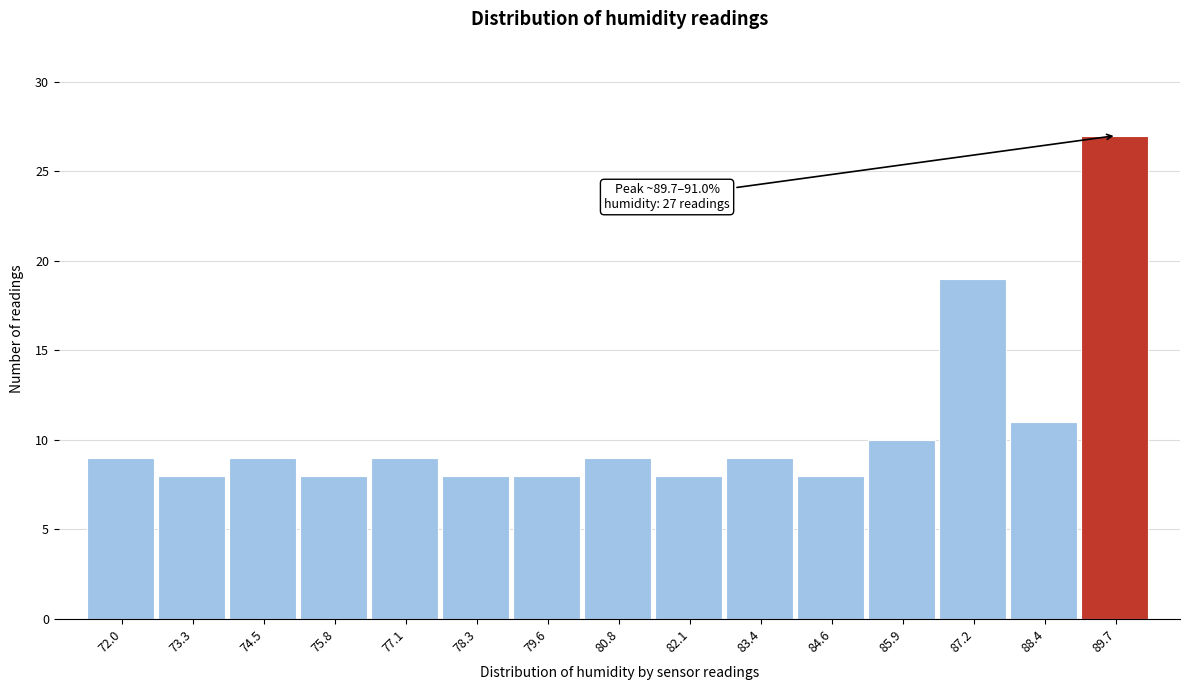

Reading left to right, transcribe all the data shown in this chart.

72.0=9	73.3=8	74.5=9	75.8=8	77.1=9	78.3=8	79.6=8	80.8=9	82.1=8	83.4=9	84.6=8	85.9=10	87.2=19	88.4=11	89.7=27